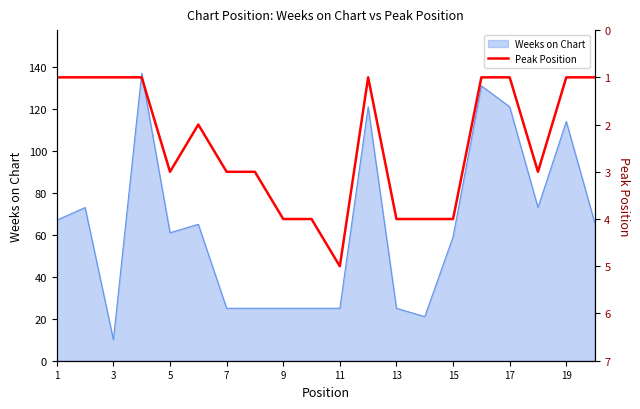

What is the lowest value of the Weeks on Chart series?

10